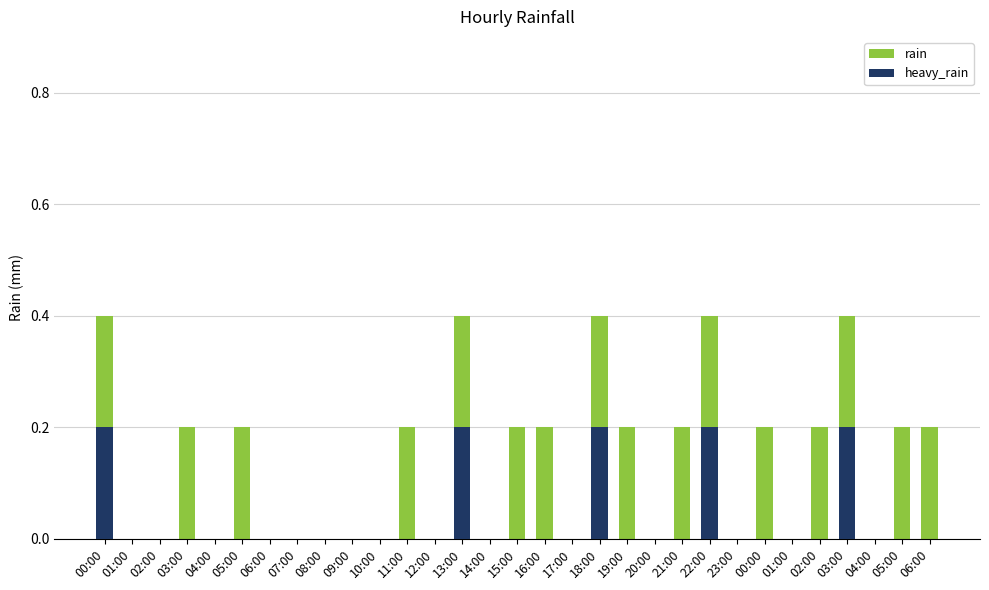

What is the difference between the highest and lowest values at 05:00?

0.2